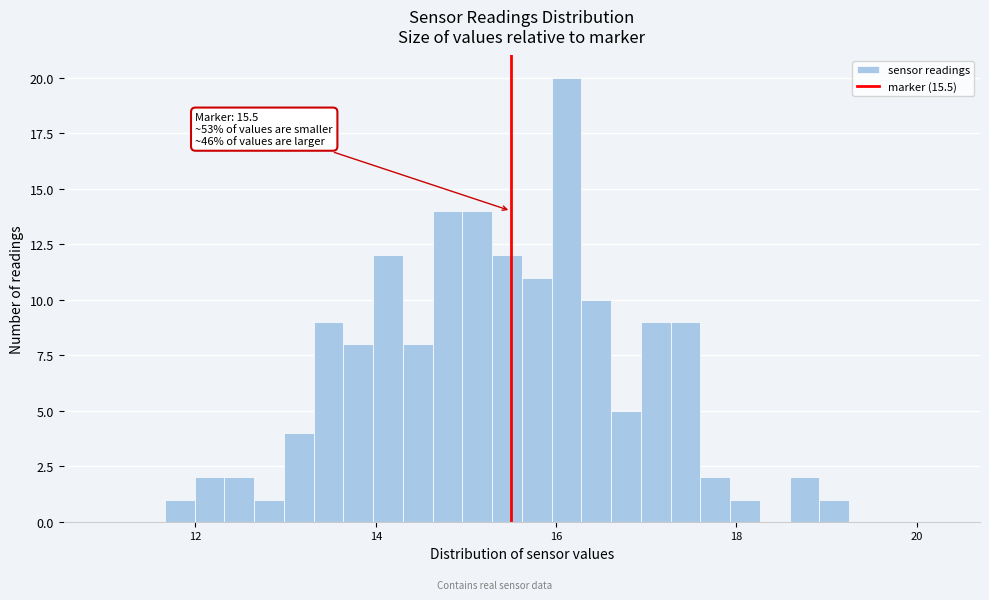

Around what value on the x-axis is the tallest bar? Give the approximate position of its centre, as read against the axis.

16.2